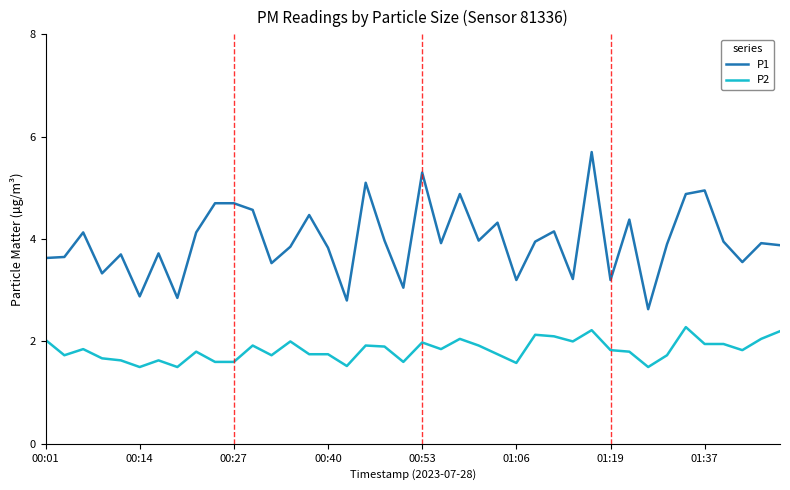

Rank the series by their average value, from highest to lowest.

P1, P2